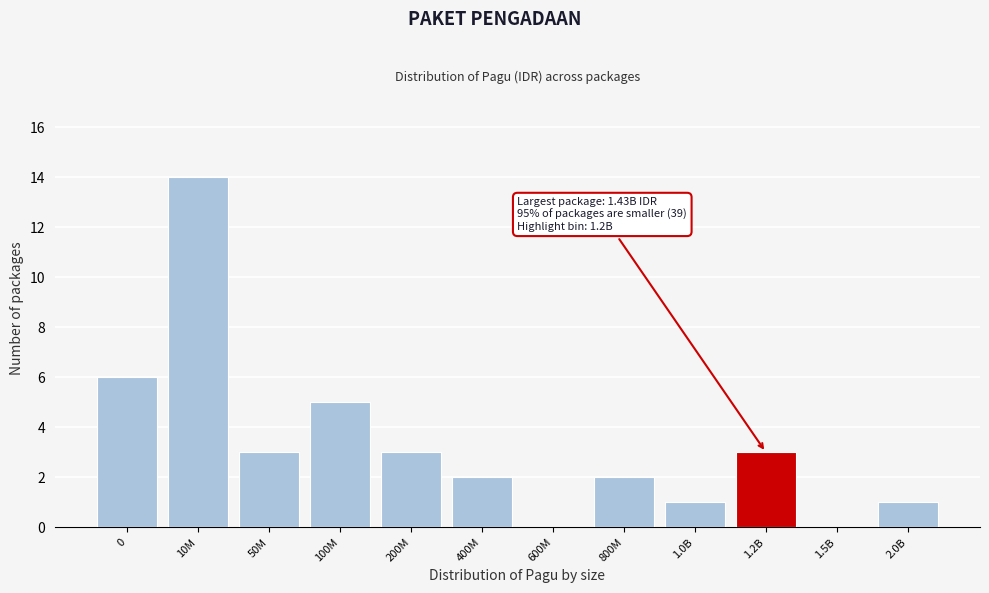

Reading left to right, what are all the values shown in this chart?

0=6	10M=14	50M=3	100M=5	200M=3	400M=2	600M=0	800M=2	1.0B=1	1.2B=3	1.5B=0	2.0B=1